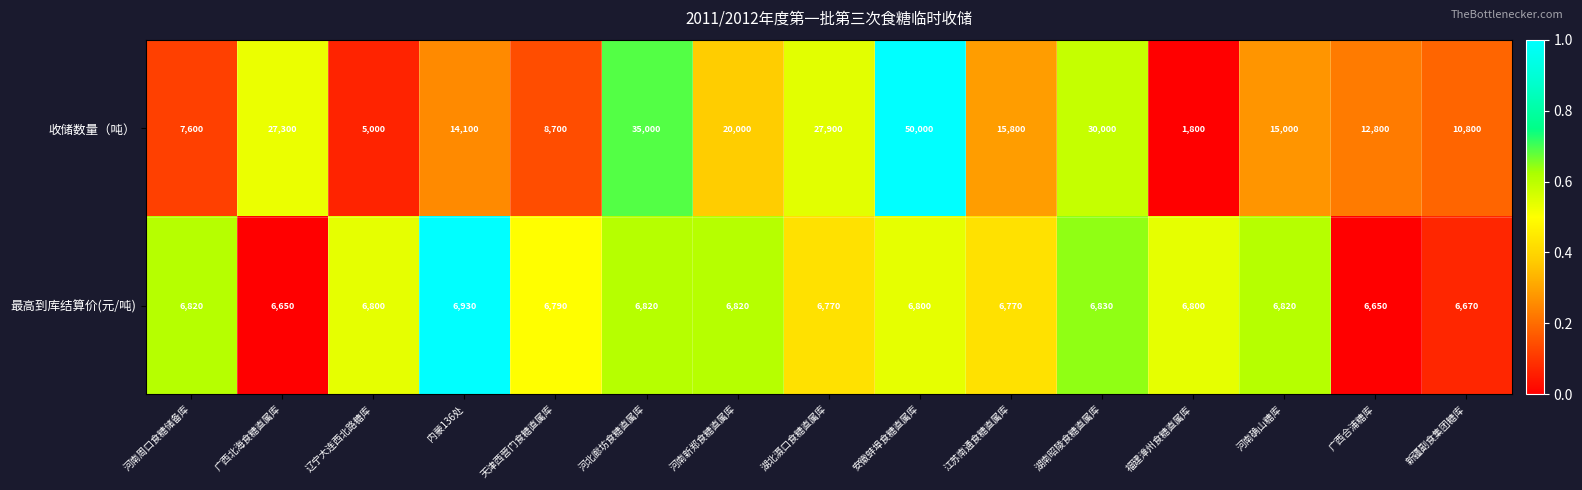

Reading right to left, list all the values displayed in this chart.

收储数量（吨）: 新疆副食集团糖库=10800	广西合浦糖库=12800	河南确山糖库=15000	福建漳州食糖直属库=1800	湖南昭陵食糖直属库=30000	江苏南通食糖直属库=15800	安徽蚌埠食糖直属库=50000	湖北滠口食糖直属库=27900	河南新郑食糖直属库=20000	河北廊坊食糖直属库=35000	天津西营门食糖直属库=8700	内蒙136处=14100	辽宁大连西北路糖库=5000	广西北海食糖直属库=27300	河南周口食糖储备库=7600
最高到库结算价(元/吨): 新疆副食集团糖库=6670	广西合浦糖库=6650	河南确山糖库=6820	福建漳州食糖直属库=6800	湖南昭陵食糖直属库=6830	江苏南通食糖直属库=6770	安徽蚌埠食糖直属库=6800	湖北滠口食糖直属库=6770	河南新郑食糖直属库=6820	河北廊坊食糖直属库=6820	天津西营门食糖直属库=6790	内蒙136处=6930	辽宁大连西北路糖库=6800	广西北海食糖直属库=6650	河南周口食糖储备库=6820